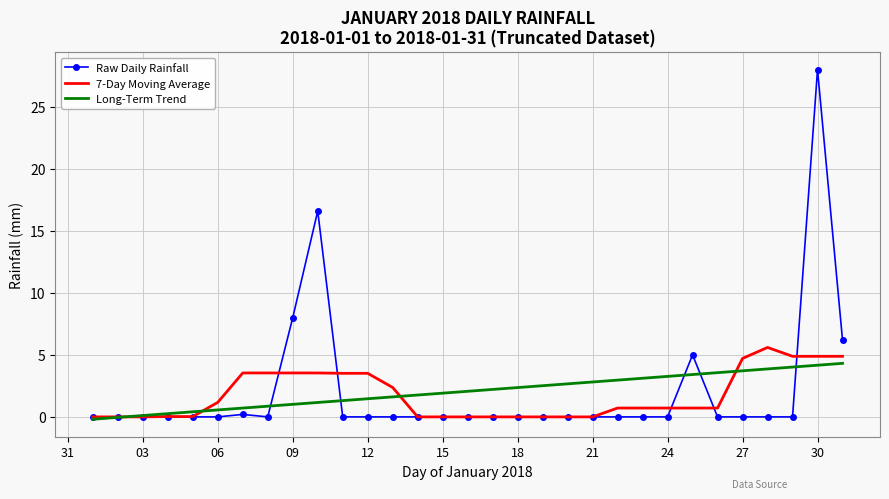

List the series in order of their peak value, highest first.

Raw Daily Rainfall, 7-Day Moving Average, Long-Term Trend